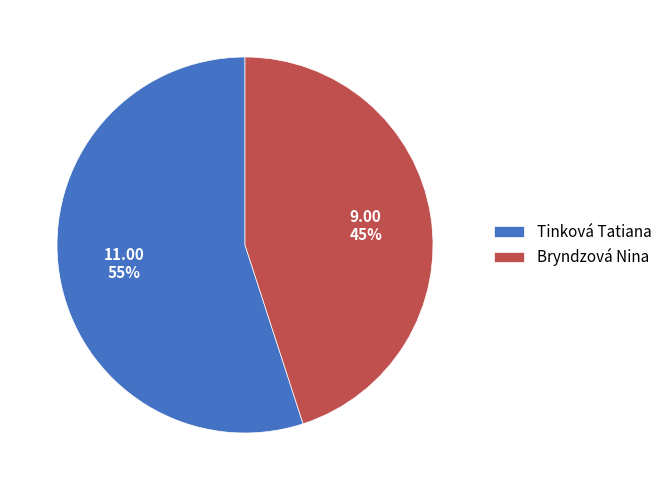

Rank the categories by value from highest to lowest.

Tinková Tatiana, Bryndzová Nina